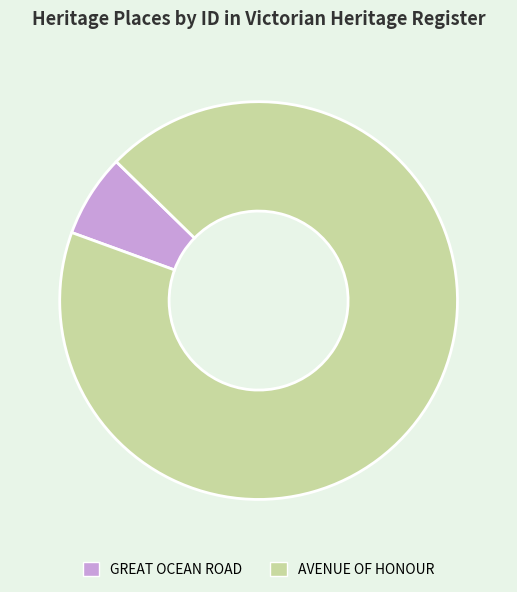

Combined, do GREAT OCEAN ROAD and AVENUE OF HONOUR account for over 50%?

Yes